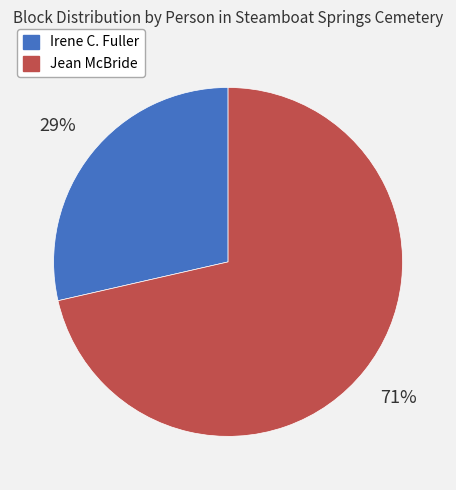

Count the number of slices in the pie.

2